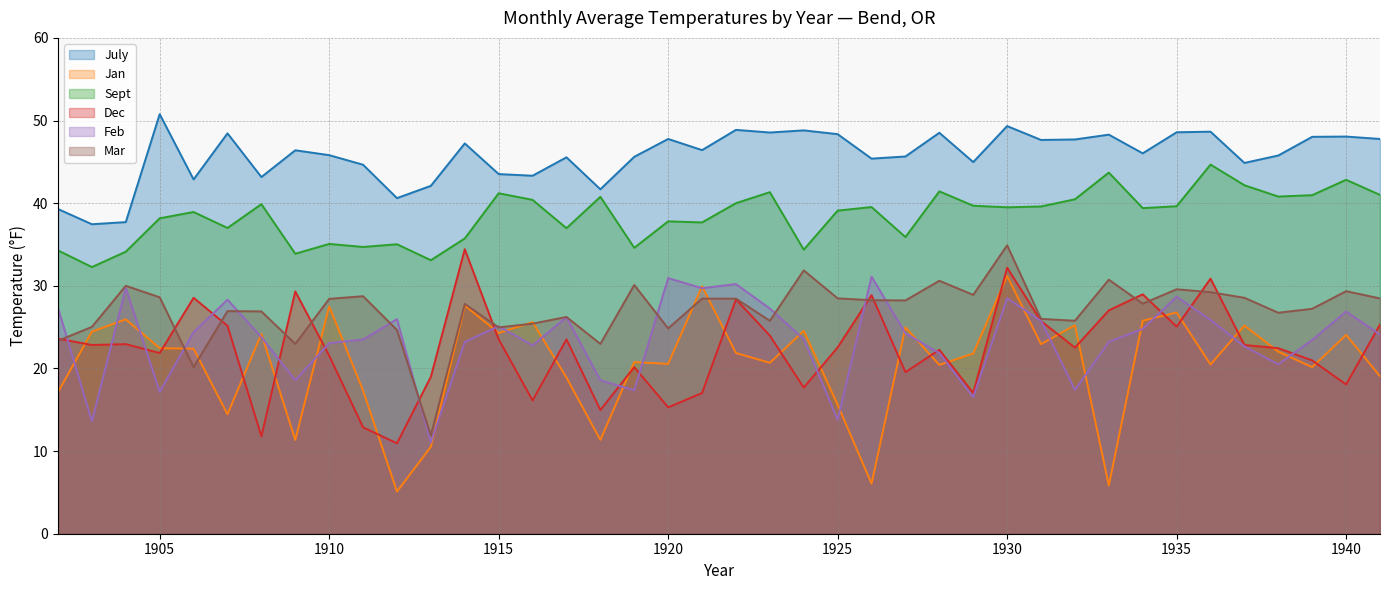

At which label does July reach its minimum?

1903